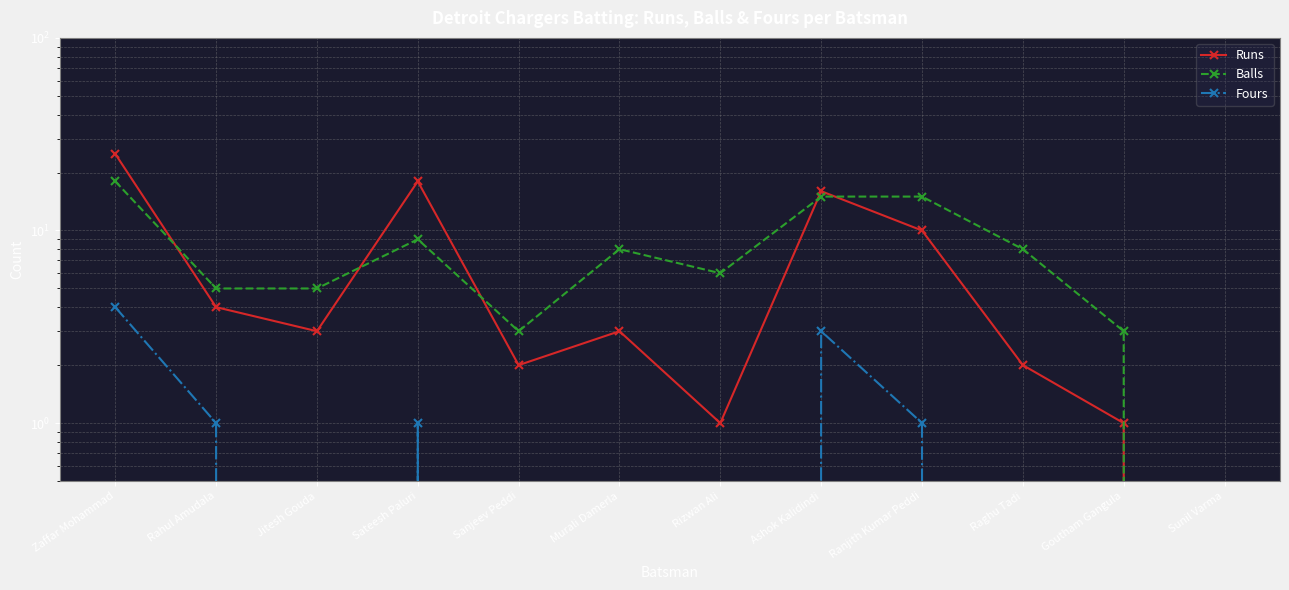

What are all the series names shown in the legend?

Runs, Balls, Fours